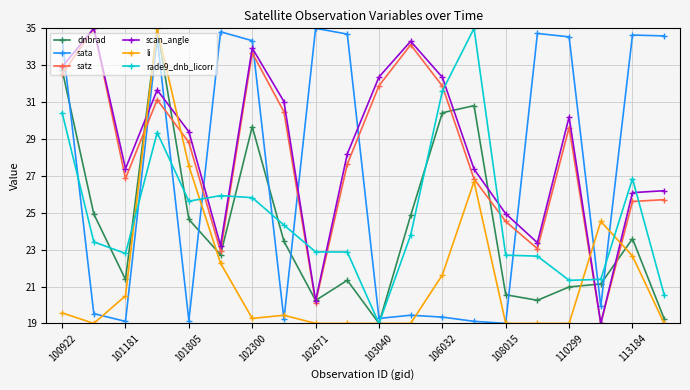

What is the value of the rade9_dnb_licorr point at the 11th from the left?

19.0